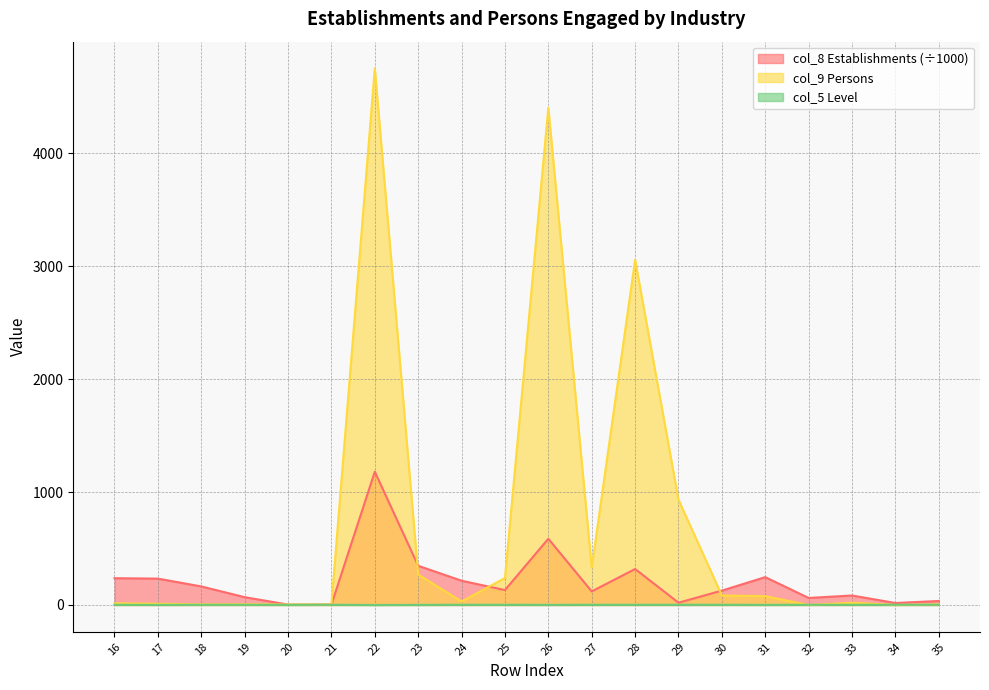

What is the maximum value for col_8 (Establishments)?

1180.8